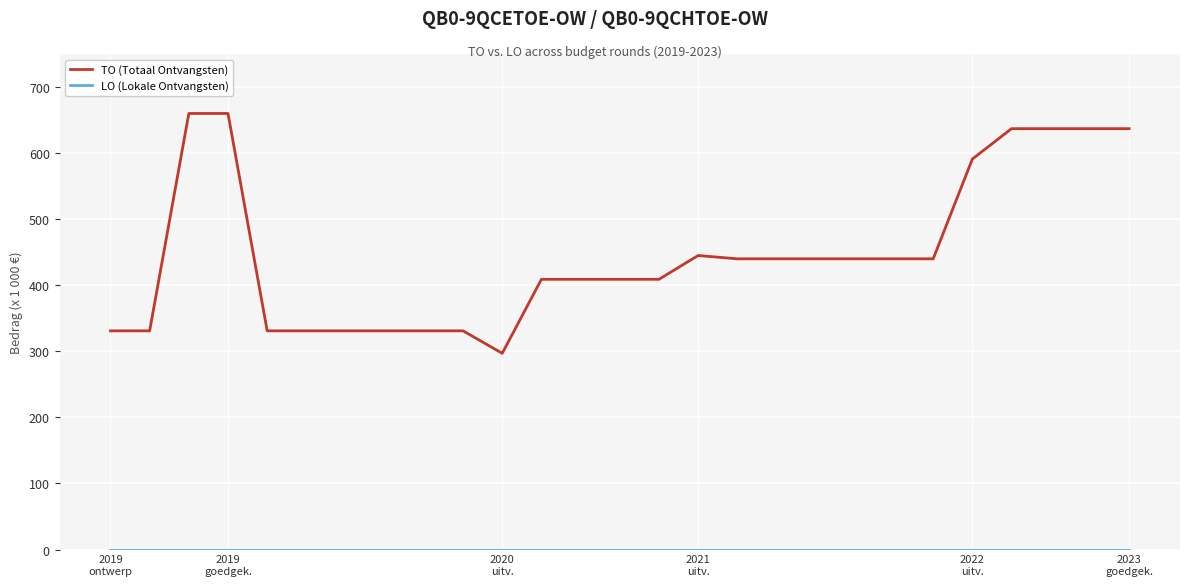

Which series has the widest spread of values?

TO (Totaal Ontvangsten)